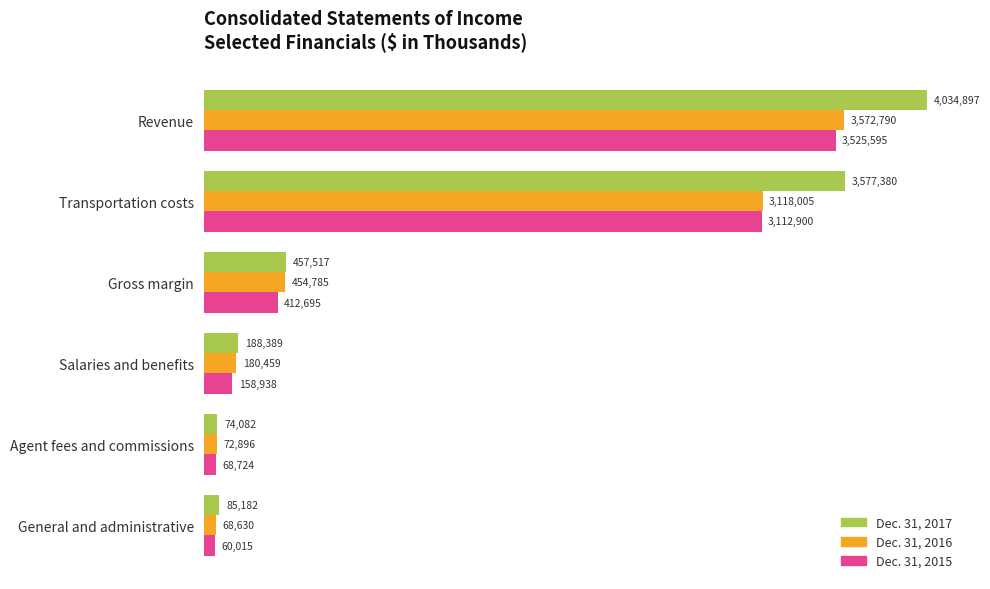

What are all the series names shown in the legend?

Dec. 31, 2017, Dec. 31, 2016, Dec. 31, 2015